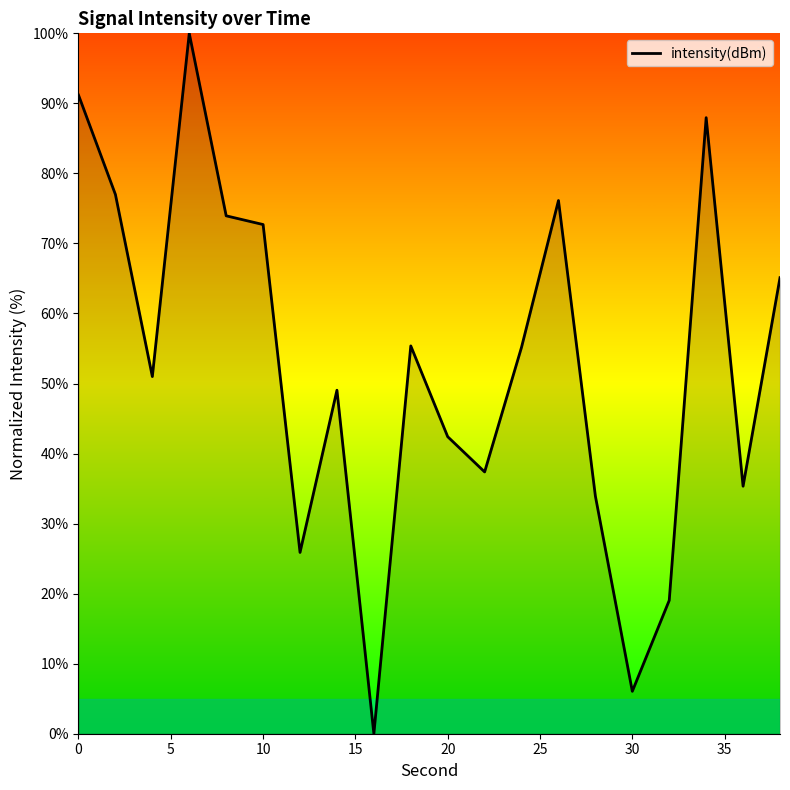

What is the greatest value displayed?

100.0